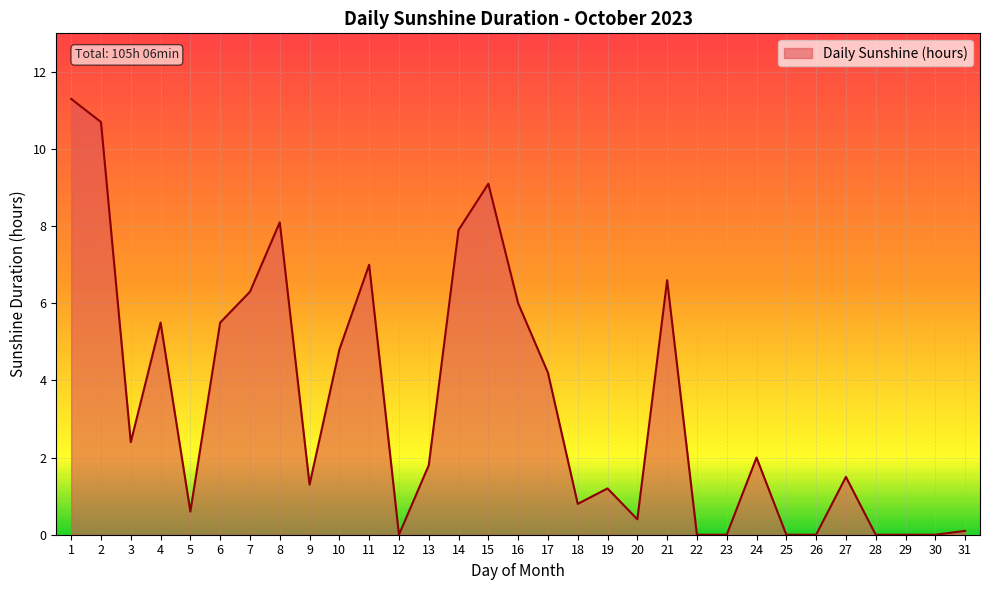

Which label corresponds to the largest value in the chart?

1